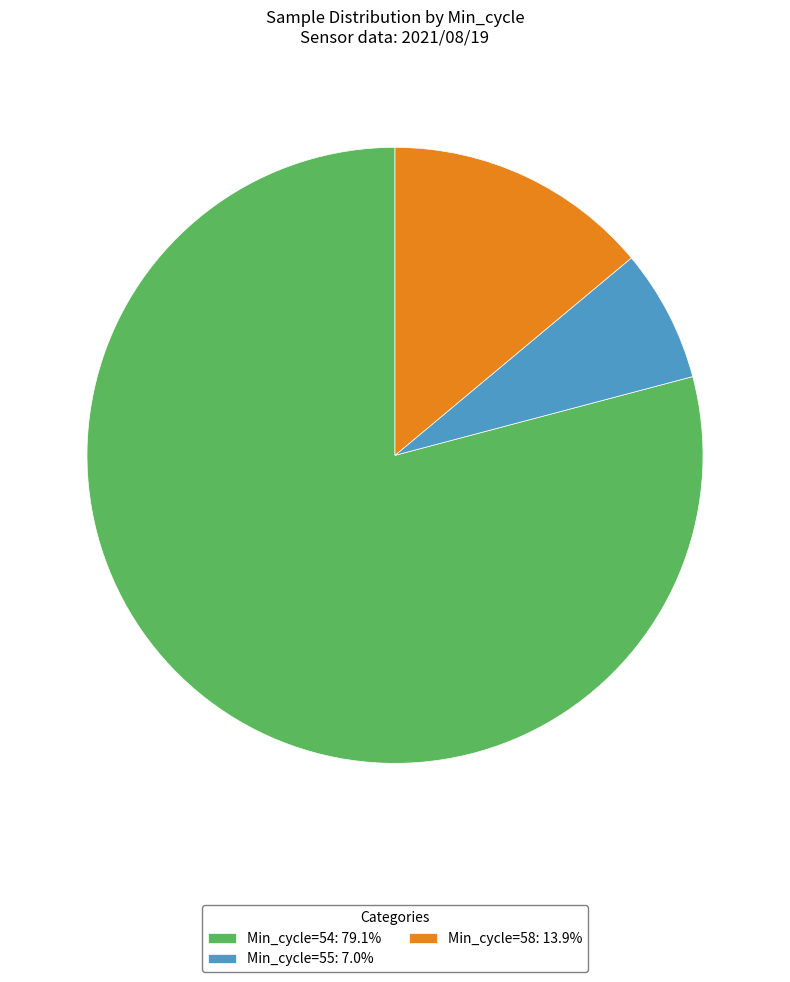

Combined, do Min_cycle=55: 7.0% and Min_cycle=58: 13.9% account for over 50%?

No